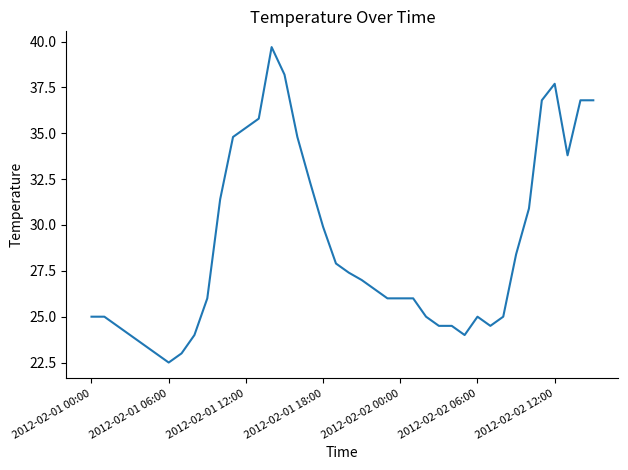

What is the maximum value shown in the chart?

39.7